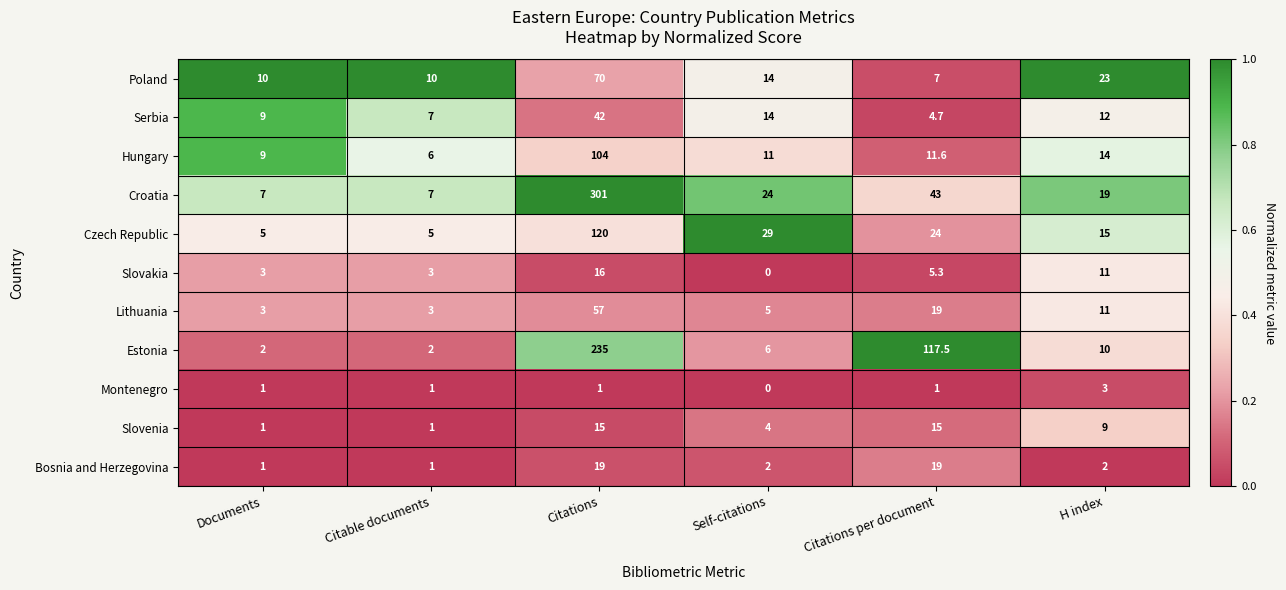

What is the difference between the second highest and second lowest values in the Czech Republic series?

24.0